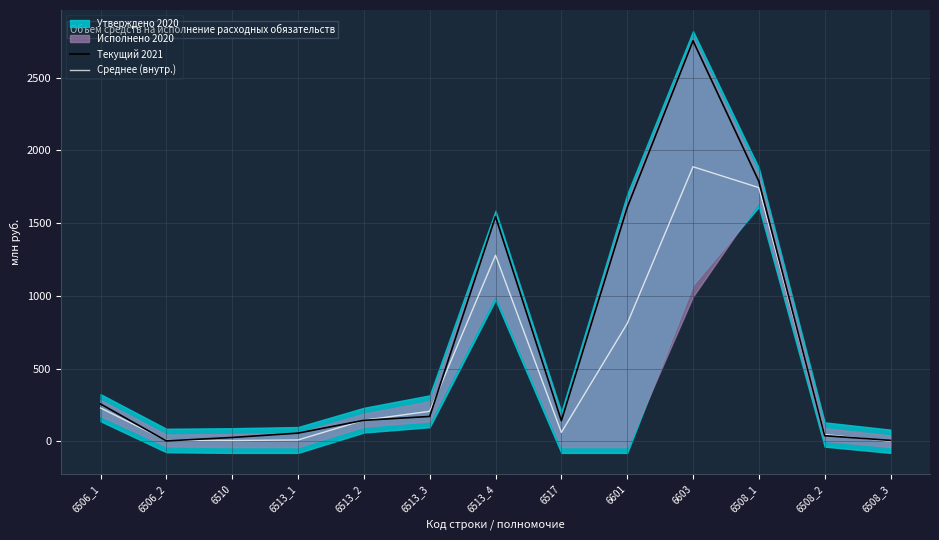

What is the difference between the second highest and second lowest values in the Среднее (внутр.) series?

1739.2